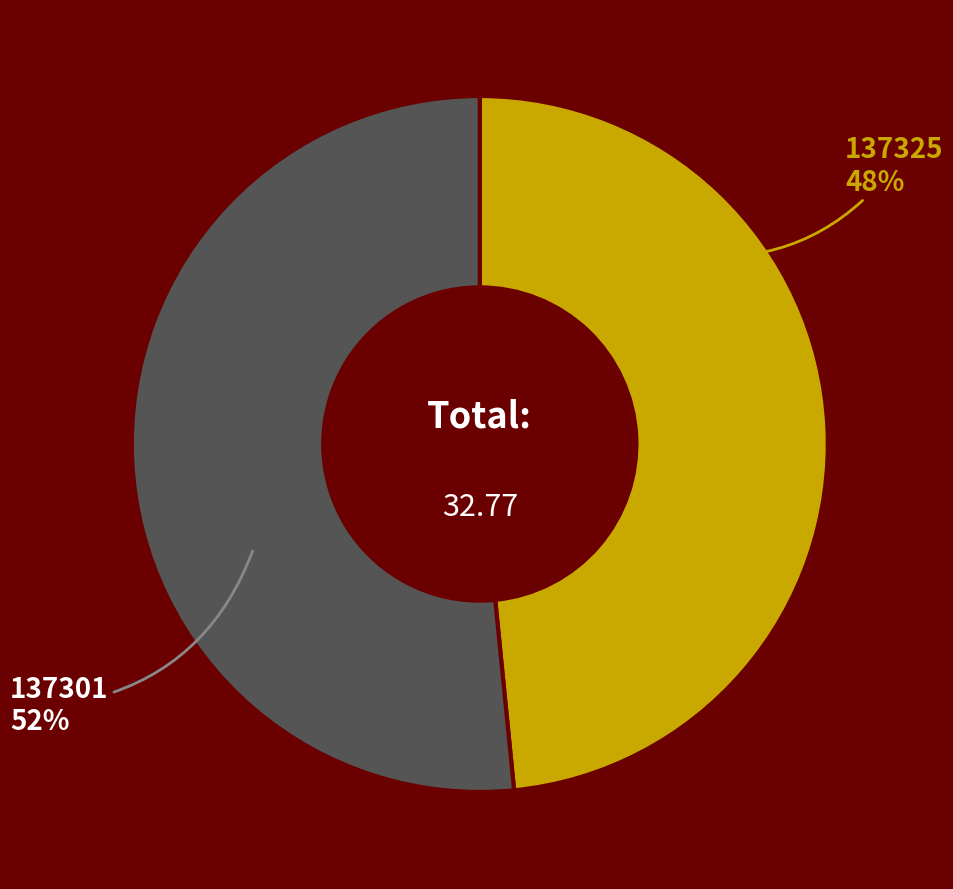

To the nearest percent, what is the average slice percentage?

50%